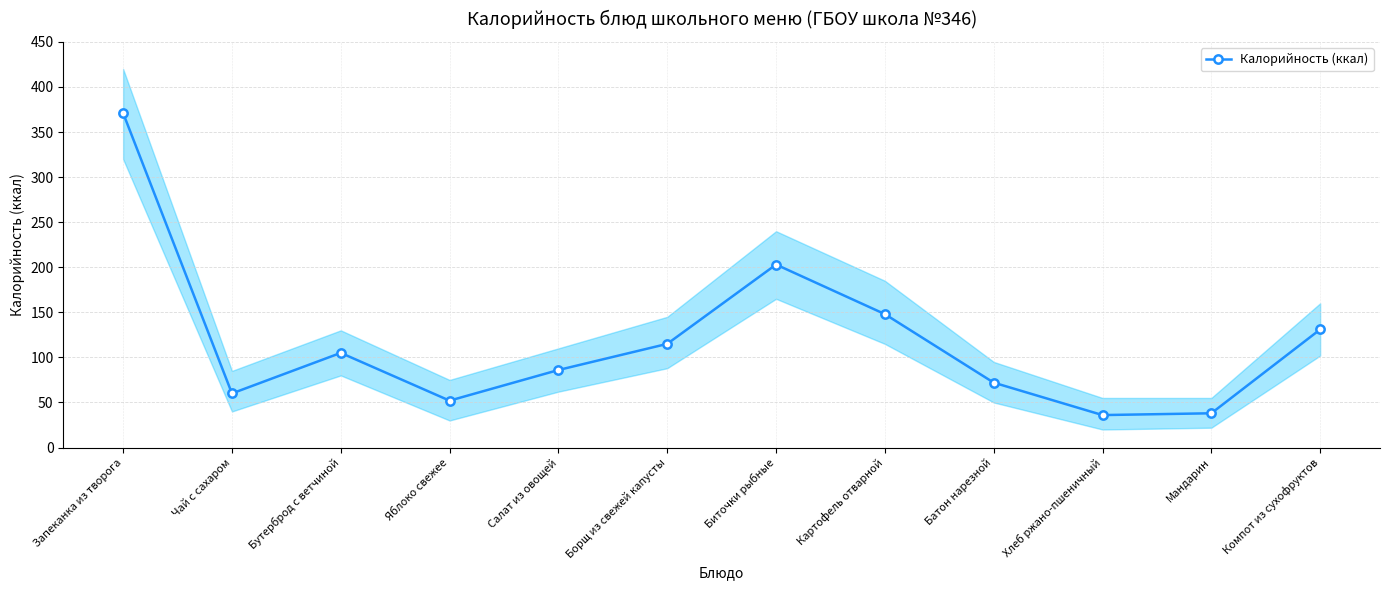

How many data points are above 105?

5